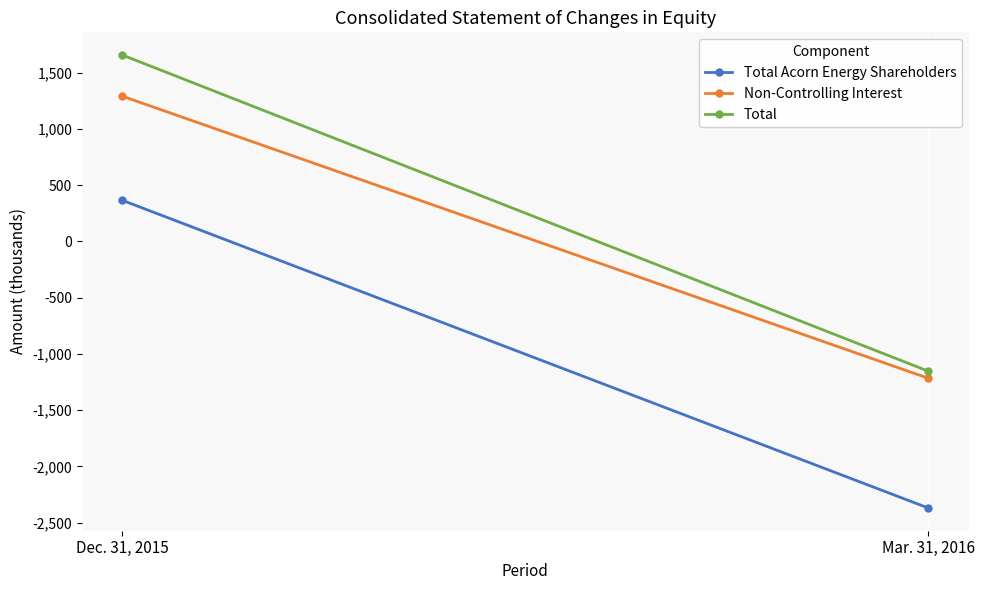

Where is Non-Controlling Interest nearest to the value 37?

Mar. 31, 2016